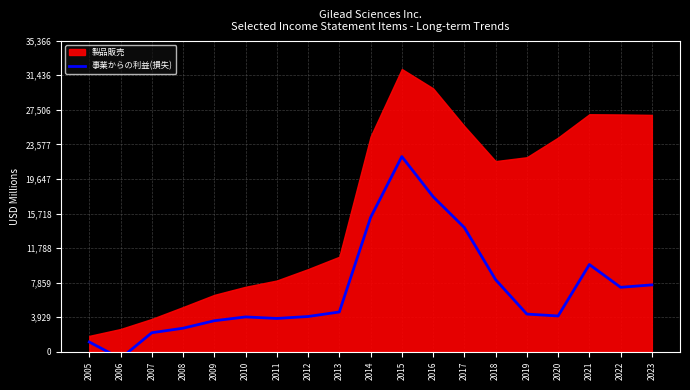

How many lines are shown in the chart?

1